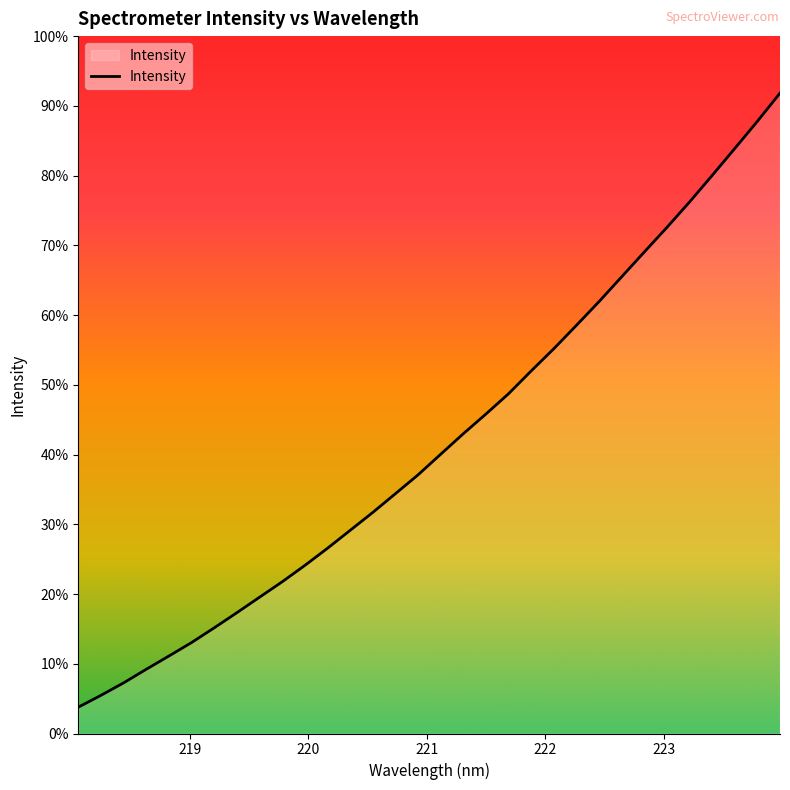

Does the chart have visible grid lines?

No